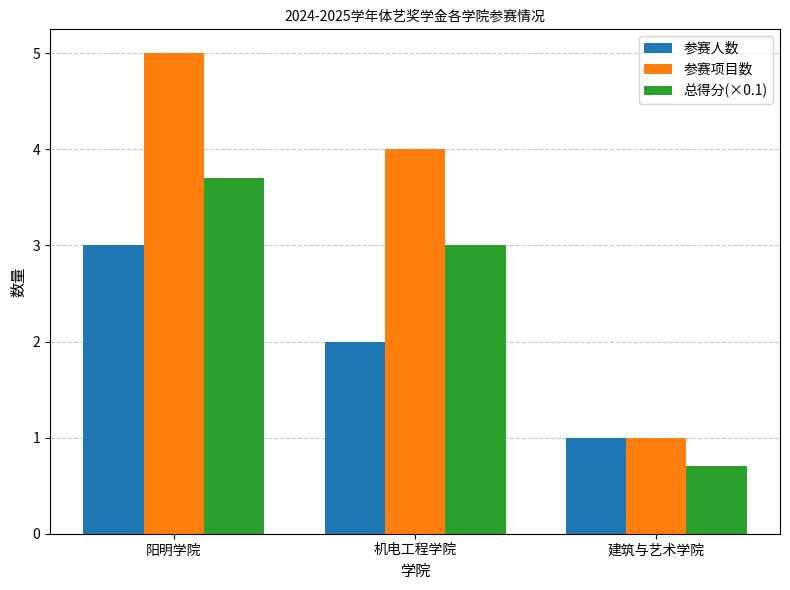

True or false: 总得分(×0.1) has a value of 4.3 at 机电工程学院.

False